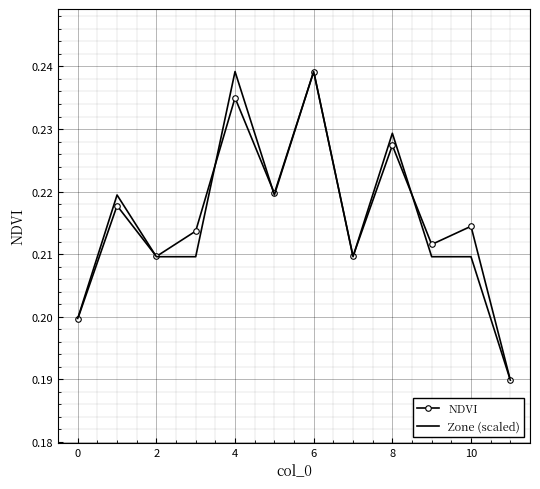

Reading left to right, extract all data points from this chart.

NDVI: 0.2	0.2	0.2	0.2	0.2	0.2	0.2	0.2	0.2	0.2	0.2	0.2
Zone (scaled): 0.2	0.2	0.2	0.2	0.2	0.2	0.2	0.2	0.2	0.2	0.2	0.2